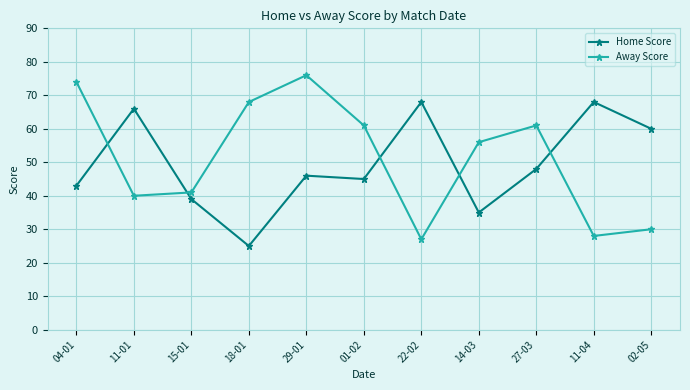

Where is the first local minimum for Away Score?

11-01